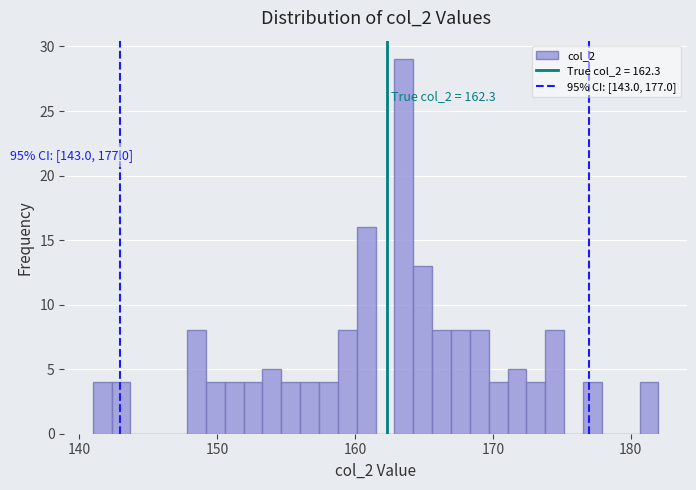

Read against the x-axis, roughly where is the centre of the tallest bar?

164